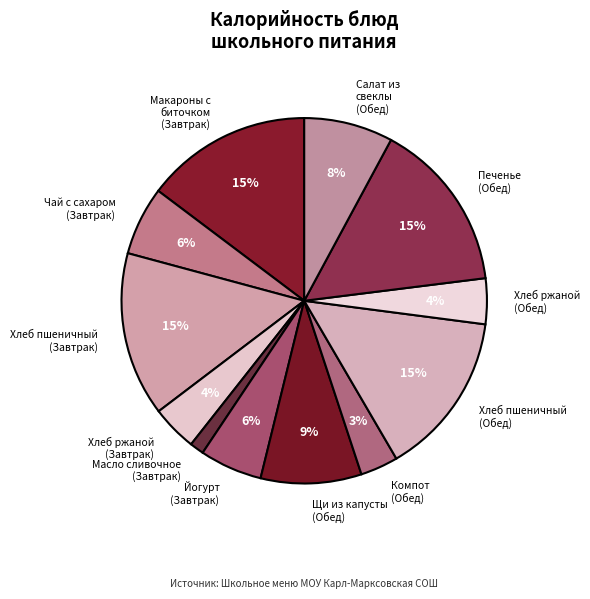

Is the sum of Хлеб ржаной (Обед) and Печенье (Обед) greater than half?

No